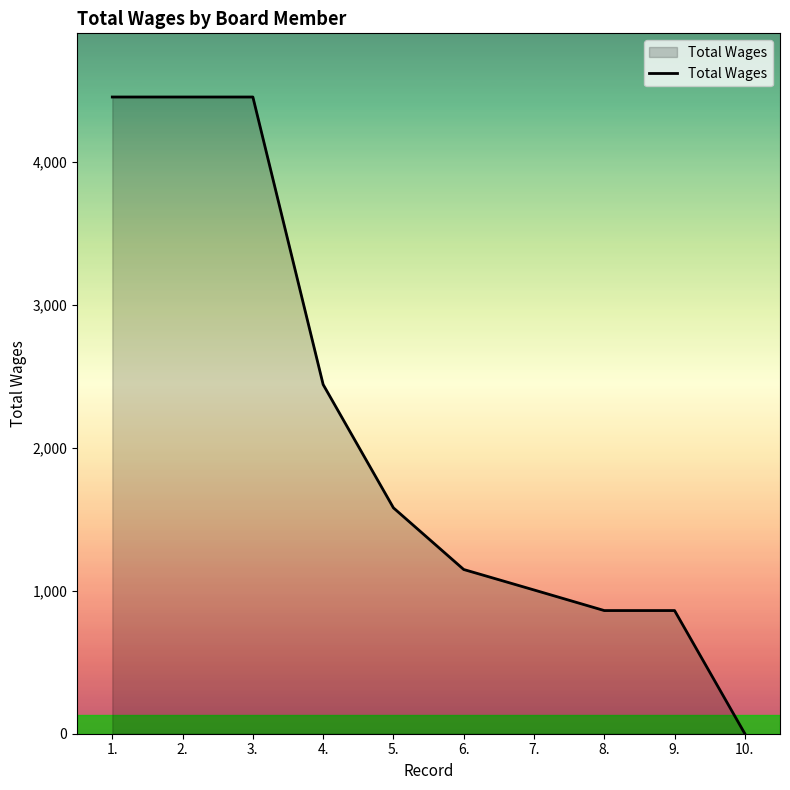

What is the difference between the values at 7. and 4.?

1436